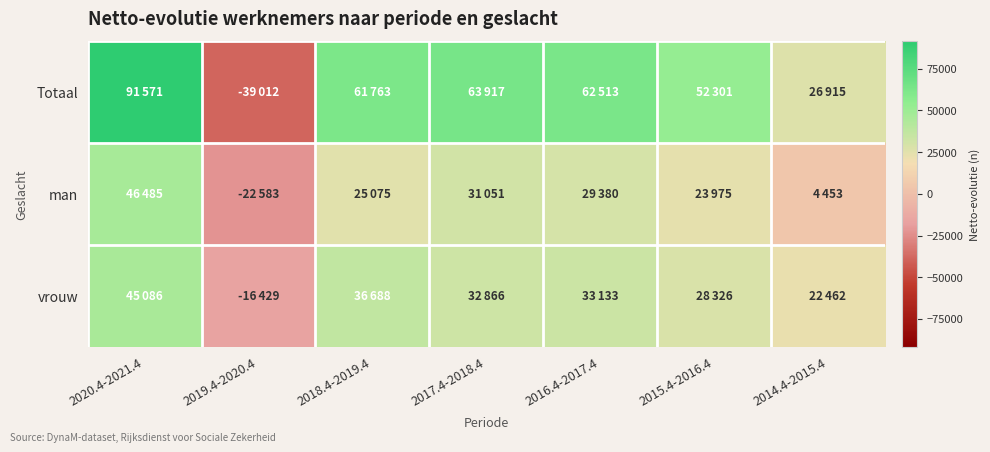

Between 2019.4-2020.4 and 2017.4-2018.4, which series saw the biggest shift?

Totaal